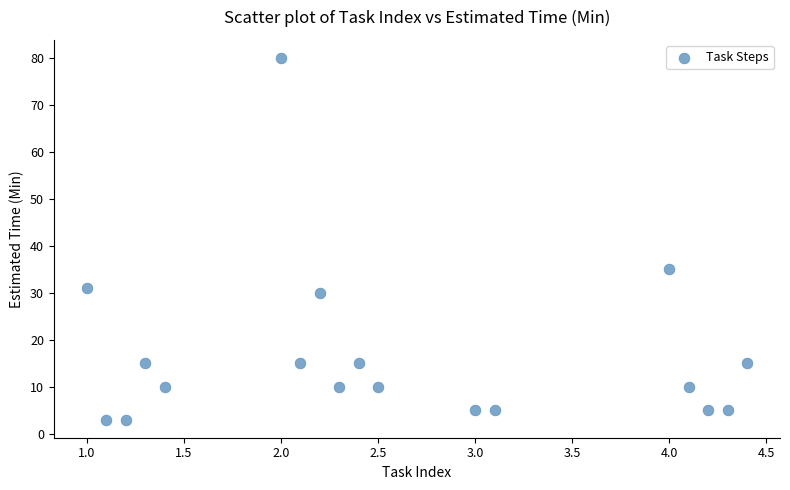

What is the range of Y values (max minus min)?

77